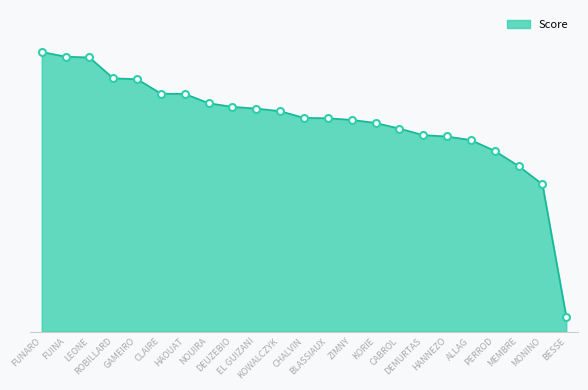

Between ROBILLARD and FUINA, which is larger?

FUINA